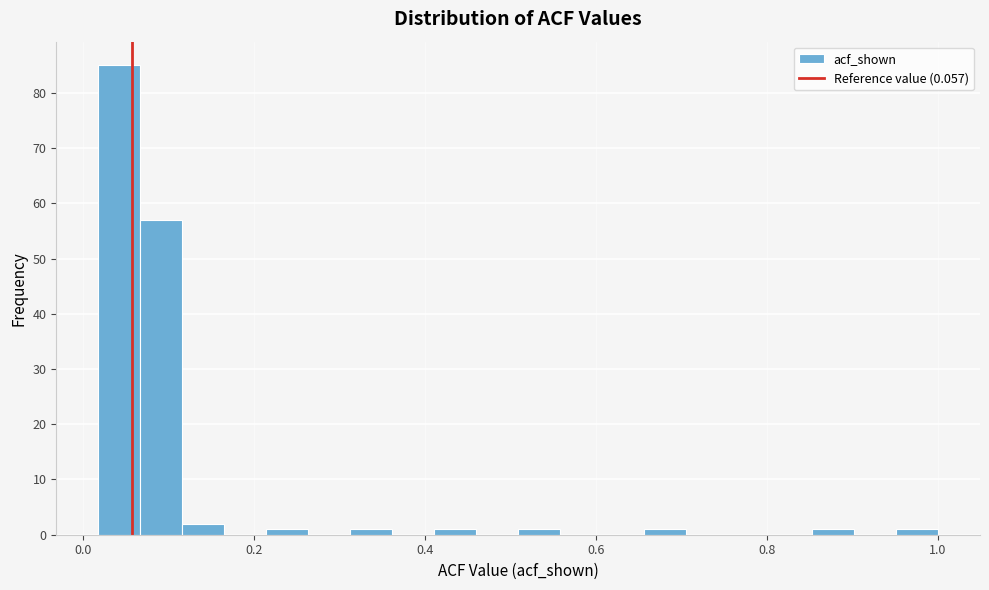

Read against the x-axis, roughly where is the centre of the tallest bar?

0.04